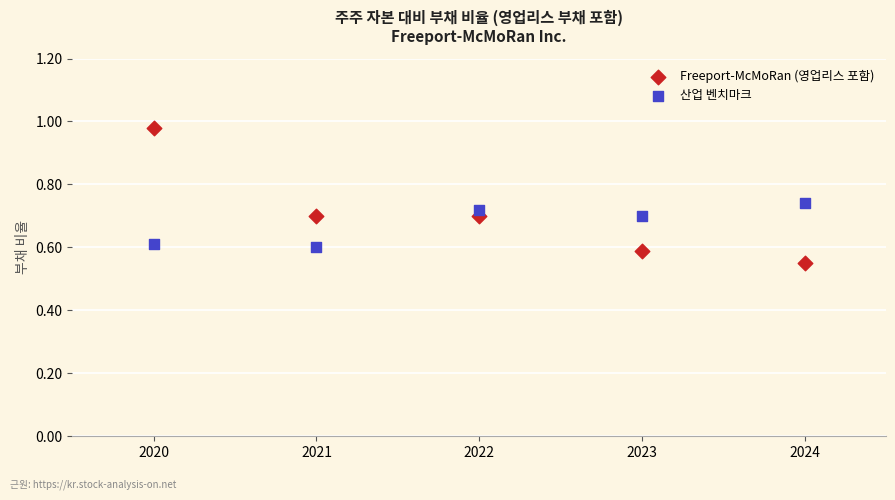

Across all data points, what is the range of X values (max minus min)?

4.0